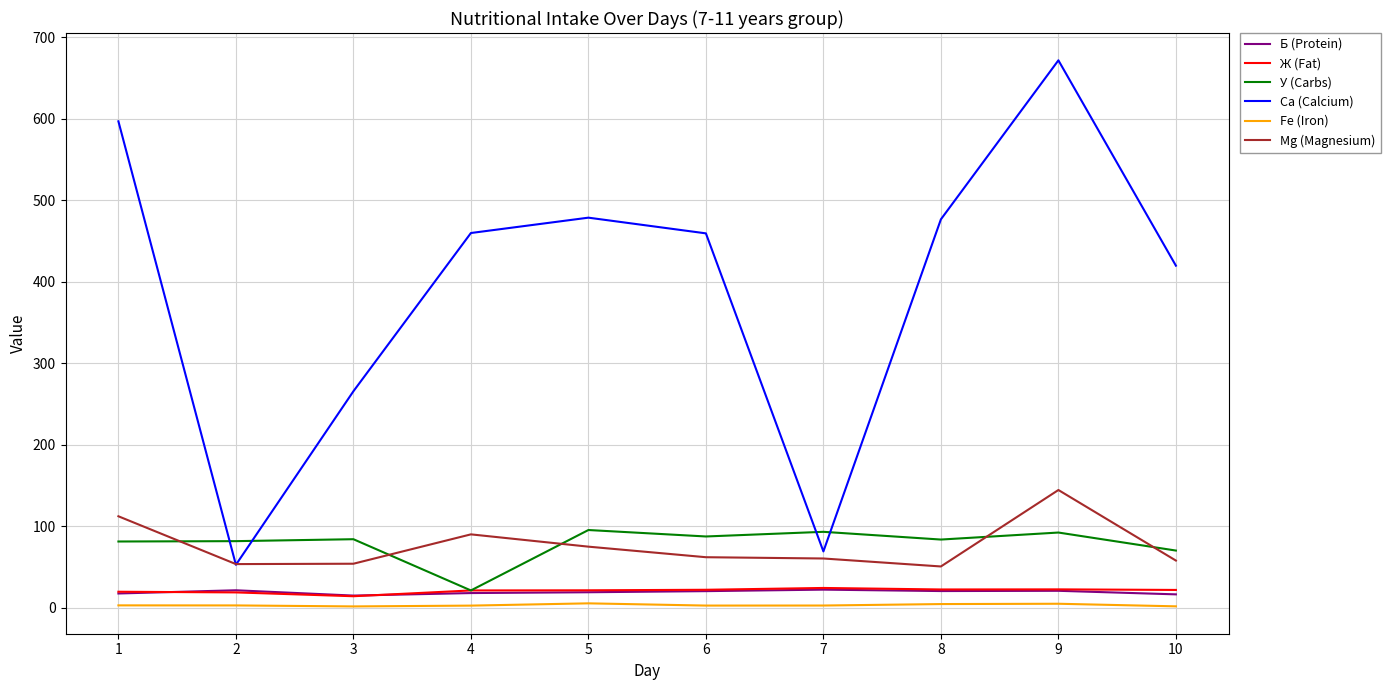

At which label is Са (Calcium) closest to 362?

10